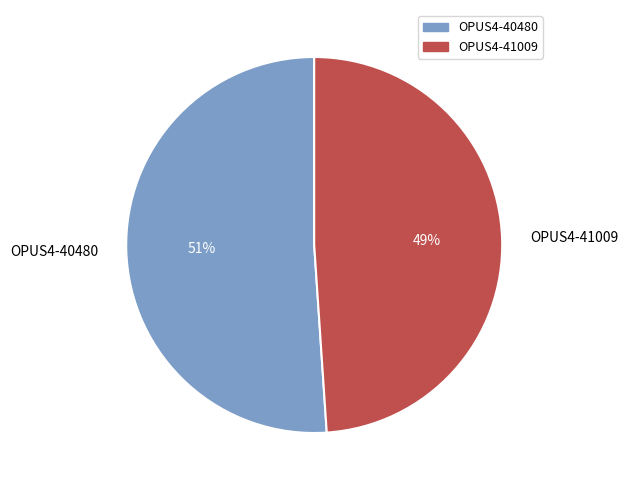

How many segments does this pie chart have?

2